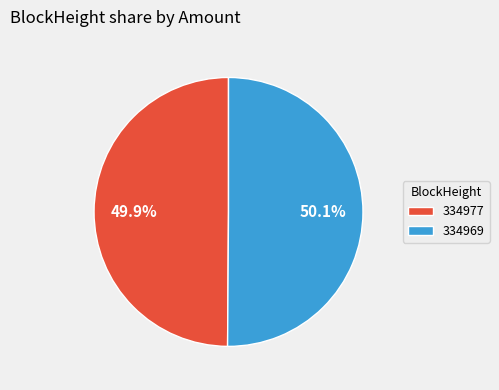

Count the number of slices in the pie.

2